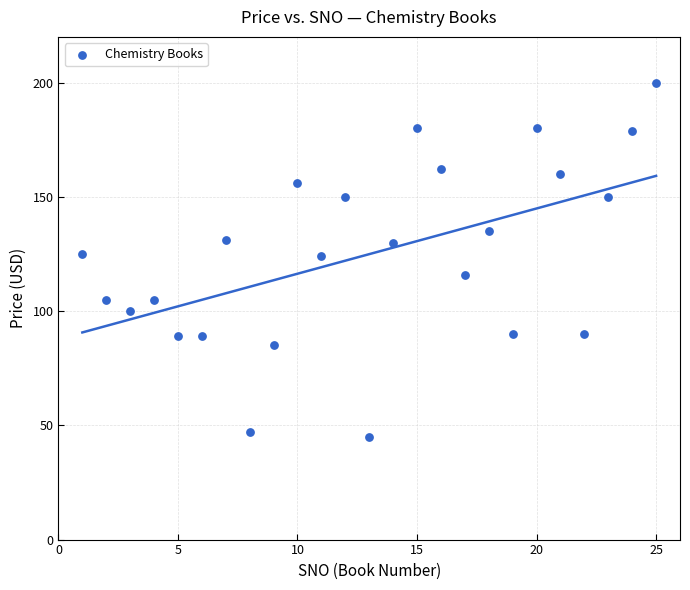

What is the range of X values (max minus min)?

24.0